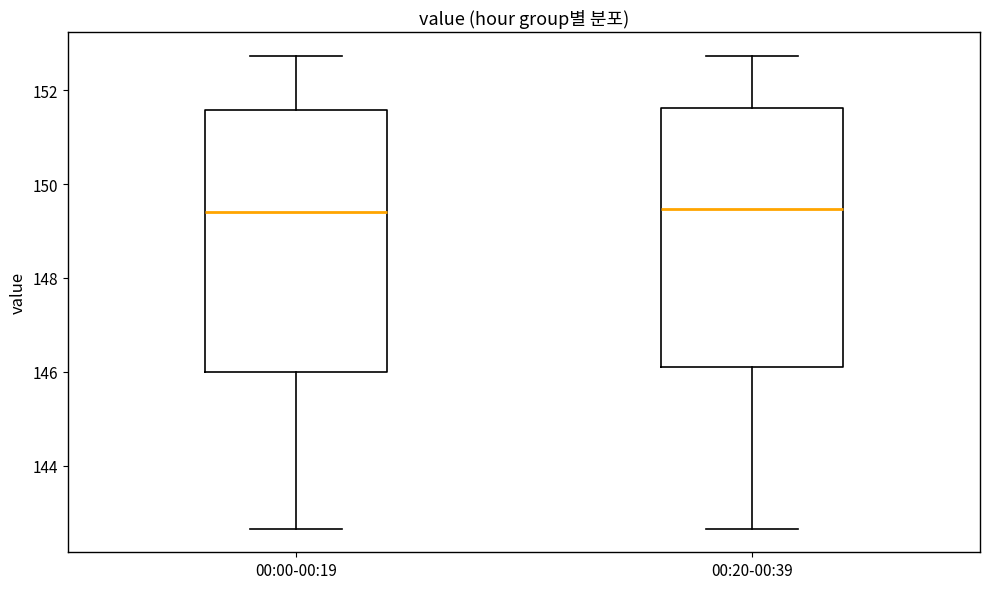

Reading left to right, transcribe this box plot: for each box, give where its median line is, the range the box spans, and where its two whiskers end, as read against the y-axis. The values are not printed on the chart, so give them approximately, as read against the axis.

00:00-00:19: median 149.4, box 146.0 to 151.6, whiskers 142.6 to 152.8
00:20-00:39: median 149.4, box 146.0 to 151.6, whiskers 142.6 to 152.8